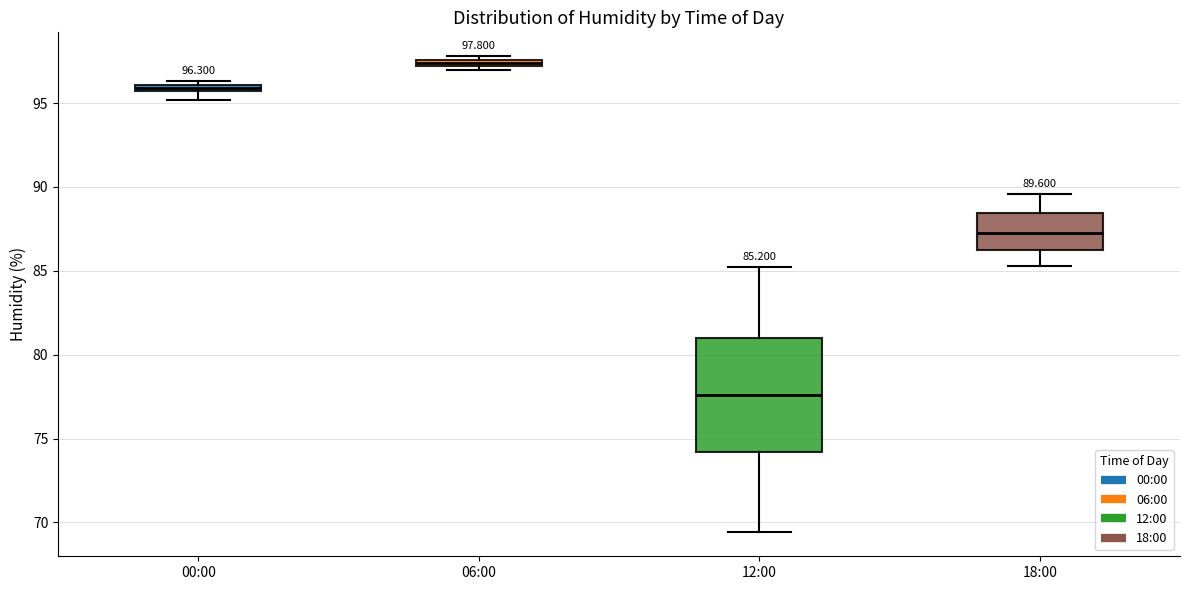

Which box is the tallest, from its lower edge to its upper edge?

12:00